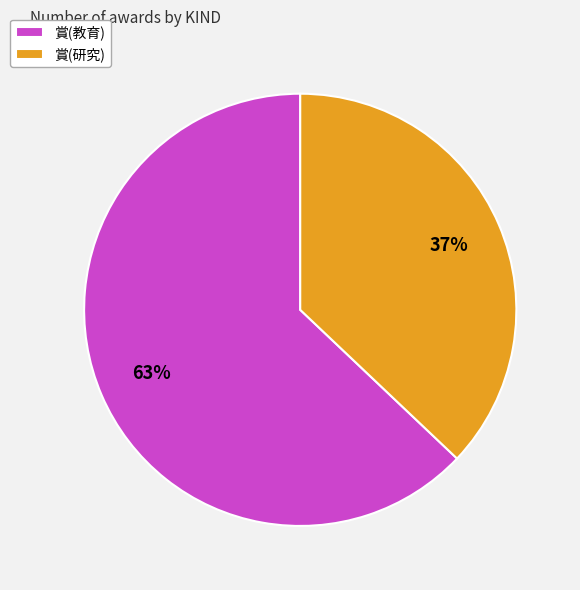

To the nearest percent, what is the difference between the 賞(研究) and 賞(教育) slice percentages?

26%